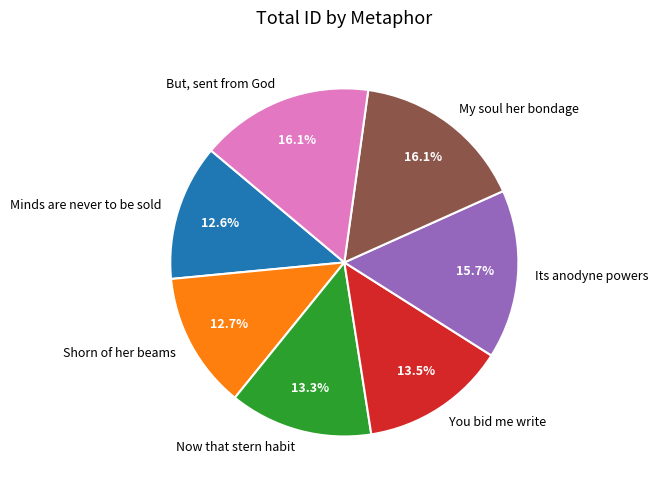

What percentage is the Its anodyne powers slice, to the nearest percent?

16%